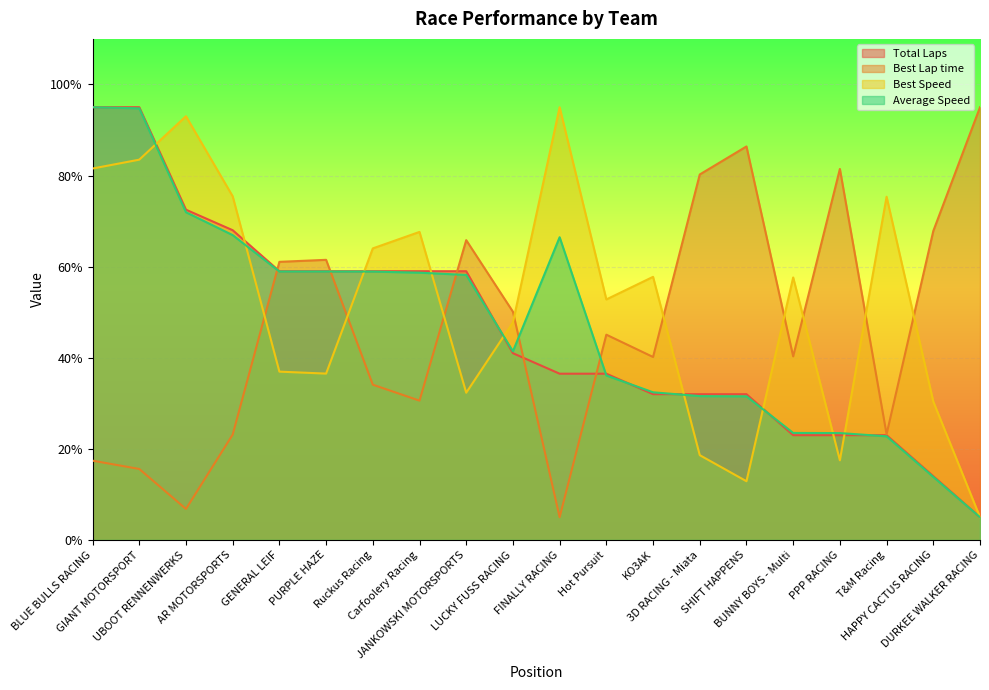

What is the maximum value for Average Speed?

95.0